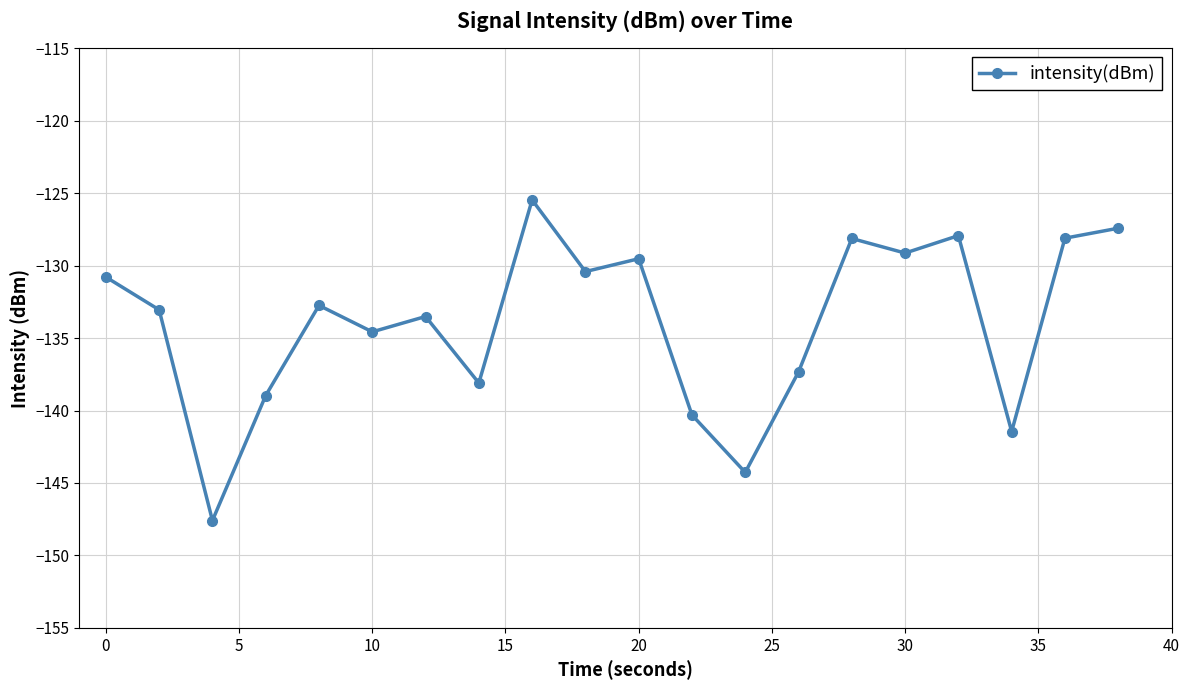

What is the difference between the maximum and minimum values?

22.1